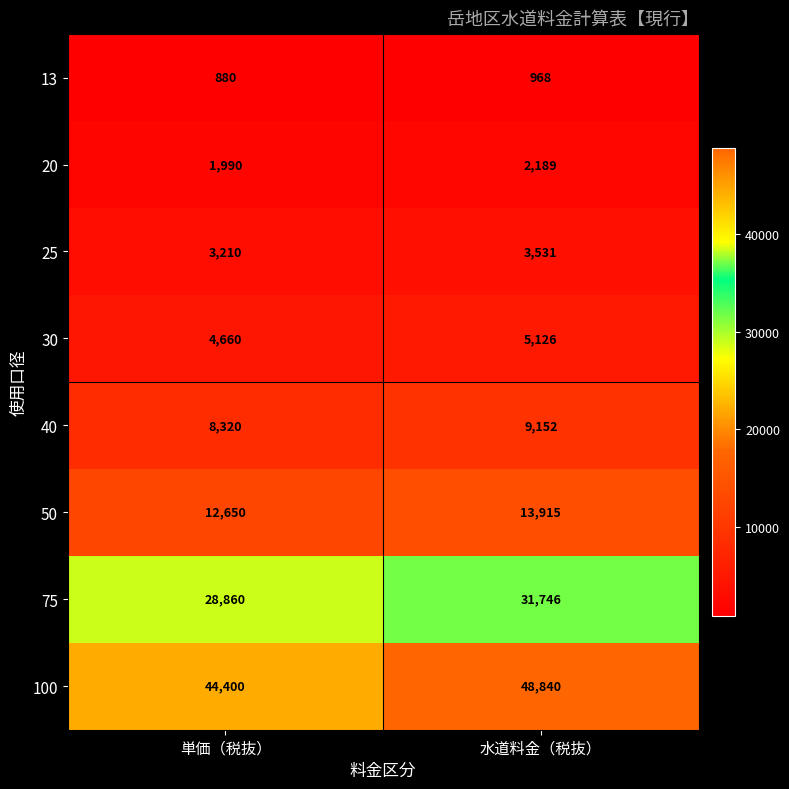

How many distinct data groups are displayed?

8